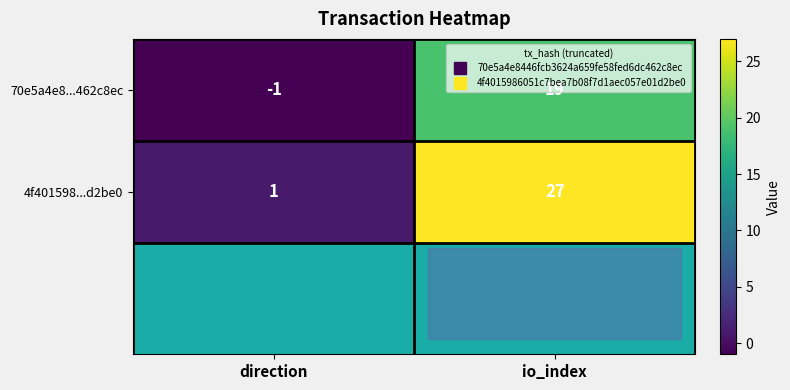

The value of 70e5a4e8...462c8ec at io_index is 19. True or false?

True